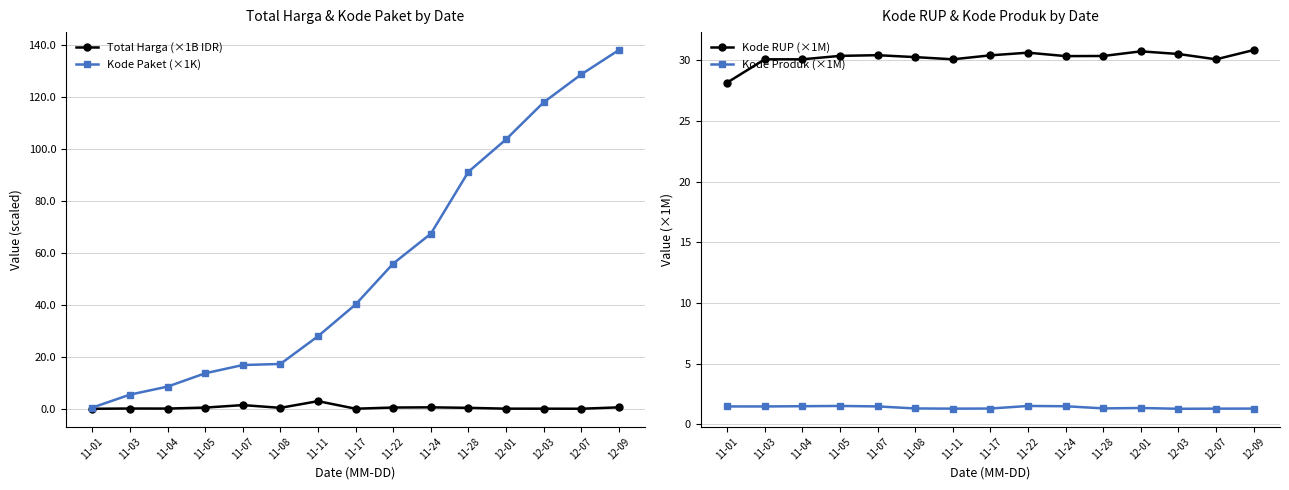

Rank the series at 11-05 from highest to lowest value.

Kode RUP (×1M), Kode Paket (×1K), Kode Produk (×1M), Total Harga (×1B IDR)